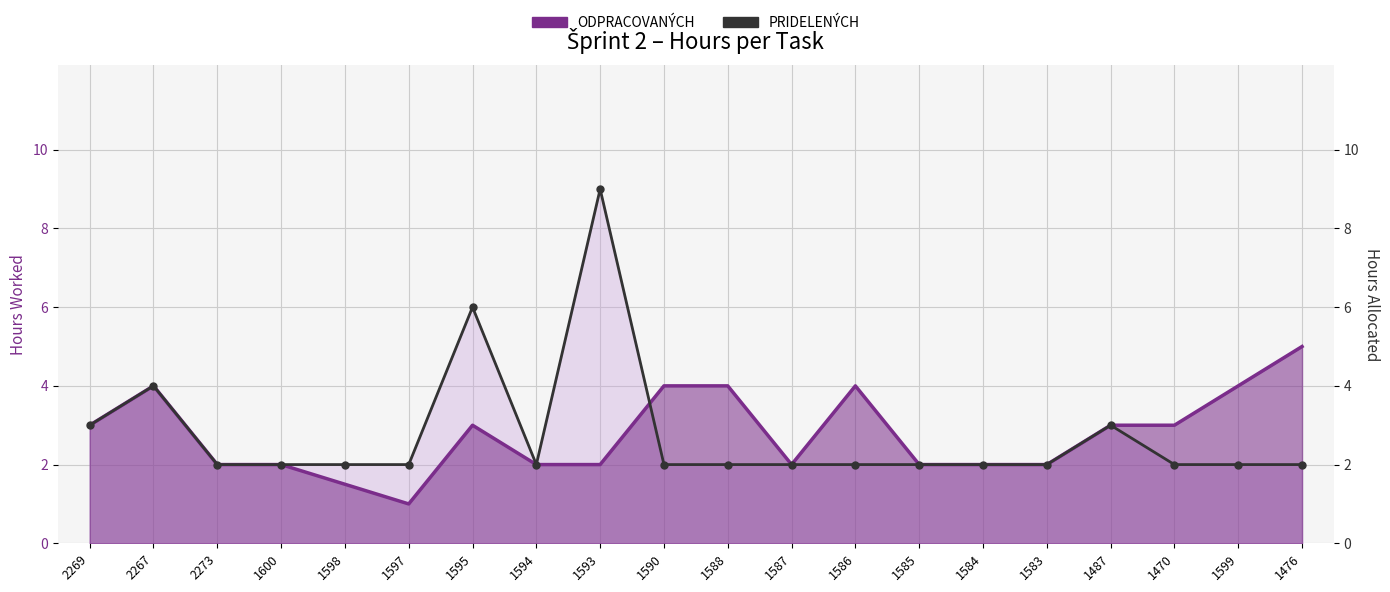

What is the sum of all ODPRACOVANÝCH values?

55.5